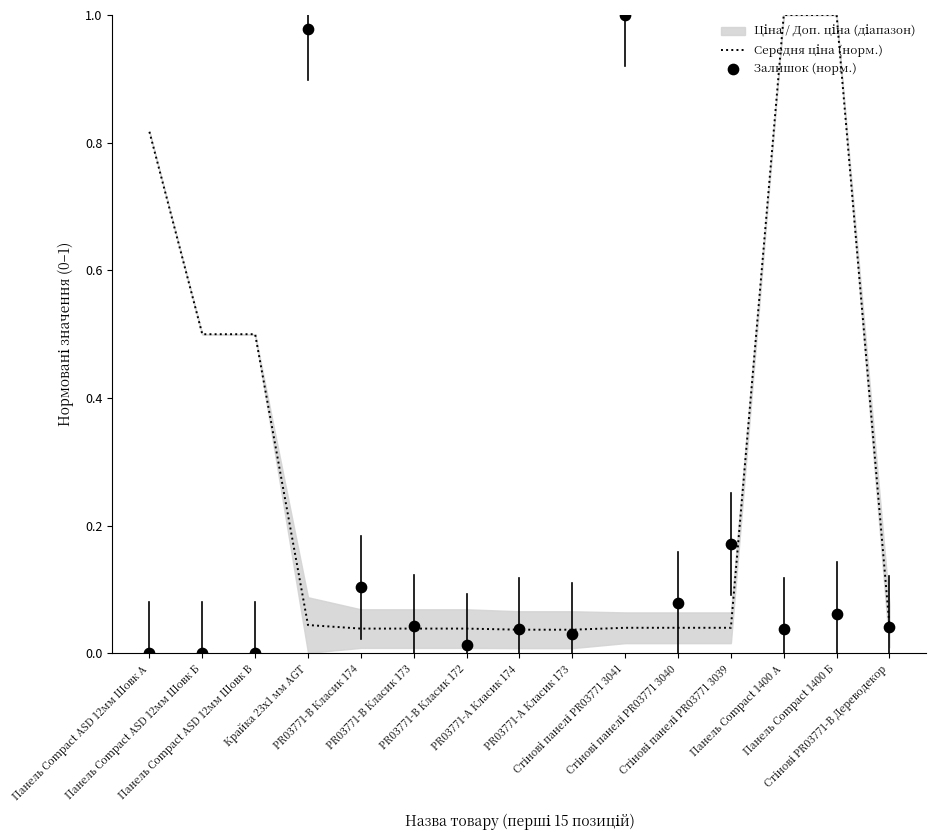

Which series has the largest total across all categories?

Середня ціна (норм.)